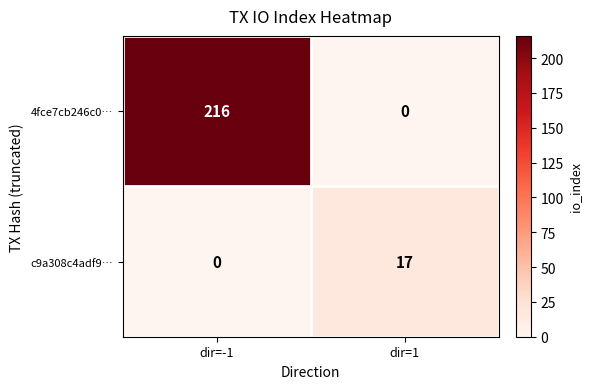

How many values in the 4fce7cb246c0… series are below 216?

1